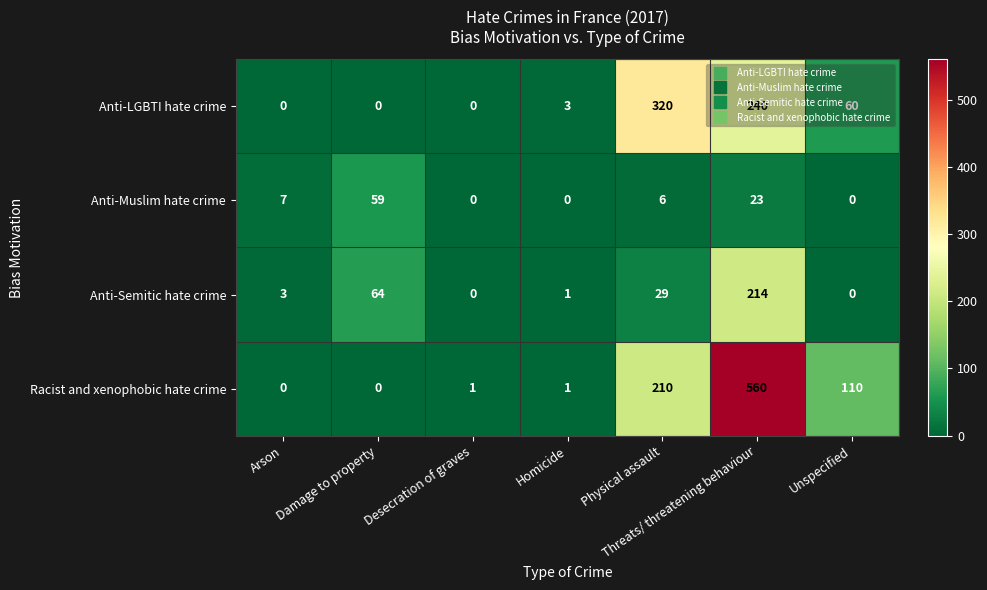

What is the maximum value shown in the chart?

560